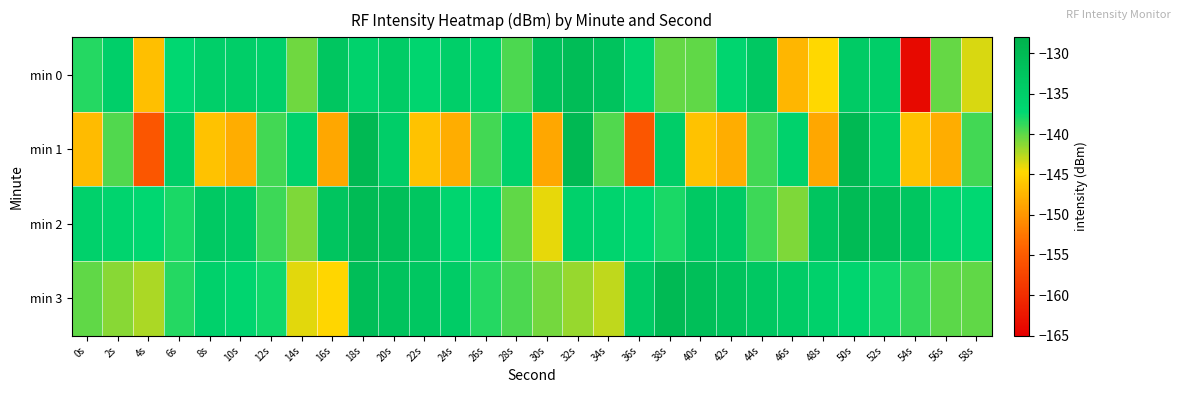

Reading right to left, what are all the values shown in this chart?

min 0: 58s=-143.6	56s=-140.2	54s=-163.9	52s=-134.8	50s=-134.1	48s=-144.7	46s=-147.4	44s=-133.4	42s=-136.5	40s=-140.1	38s=-140.1	36s=-136.4	34s=-132.1	32s=-130.7	30s=-132.0	28s=-139.5	26s=-136.0	24s=-135.2	22s=-136.5	20s=-134.3	18s=-135.8	16s=-133.0	14s=-140.5	12s=-135.4	10s=-134.7	8s=-134.9	6s=-136.9	4s=-146.8	2s=-134.9	0s=-138.3
min 1: 58s=-139.2	56s=-148.1	54s=-146.4	52s=-134.7	50s=-129.6	48s=-148.6	46s=-135.8	44s=-139.2	42s=-148.1	40s=-146.4	38s=-134.7	36s=-155.6	34s=-139.6	32s=-129.6	30s=-148.6	28s=-135.8	26s=-139.2	24s=-148.1	22s=-146.4	20s=-134.7	18s=-129.6	16s=-148.6	14s=-135.8	12s=-139.2	10s=-148.1	8s=-146.4	6s=-134.7	4s=-155.6	2s=-139.6	0s=-146.9
min 2: 58s=-137.2	56s=-136.5	54s=-133.0	52s=-131.1	50s=-130.2	48s=-132.5	46s=-141.0	44s=-139.1	42s=-134.2	40s=-133.5	38s=-138.0	36s=-137.1	34s=-136.2	32s=-135.5	30s=-144.0	28s=-140.1	26s=-137.2	24s=-136.5	22s=-133.0	20s=-131.1	18s=-130.2	16s=-132.5	14s=-141.0	12s=-139.1	10s=-134.2	8s=-133.5	6s=-138.0	4s=-137.1	2s=-136.2	0s=-135.5
min 3: 58s=-140.0	56s=-139.9	54s=-138.8	52s=-137.7	50s=-136.6	48s=-135.5	46s=-134.4	44s=-133.3	42s=-132.2	40s=-131.1	38s=-130.0	36s=-133.9	34s=-142.8	32s=-141.7	30s=-140.6	28s=-139.5	26s=-138.4	24s=-134.3	22s=-133.2	20s=-132.1	18s=-131.0	16s=-144.9	14s=-143.8	12s=-137.7	10s=-136.6	8s=-135.5	6s=-138.4	4s=-142.3	2s=-141.2	0s=-140.1